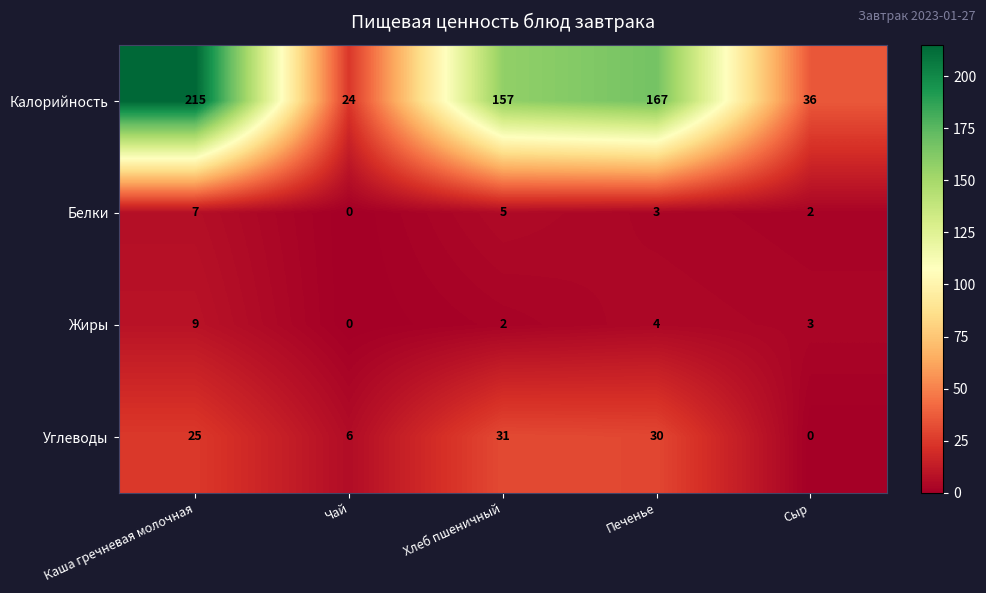

Reading left to right, what are all the values shown in this chart?

Калорийность: 215	24	157	167	36
Белки: 7	0	5	3	2
Жиры: 9	0	2	4	3
Углеводы: 25	6	31	30	0